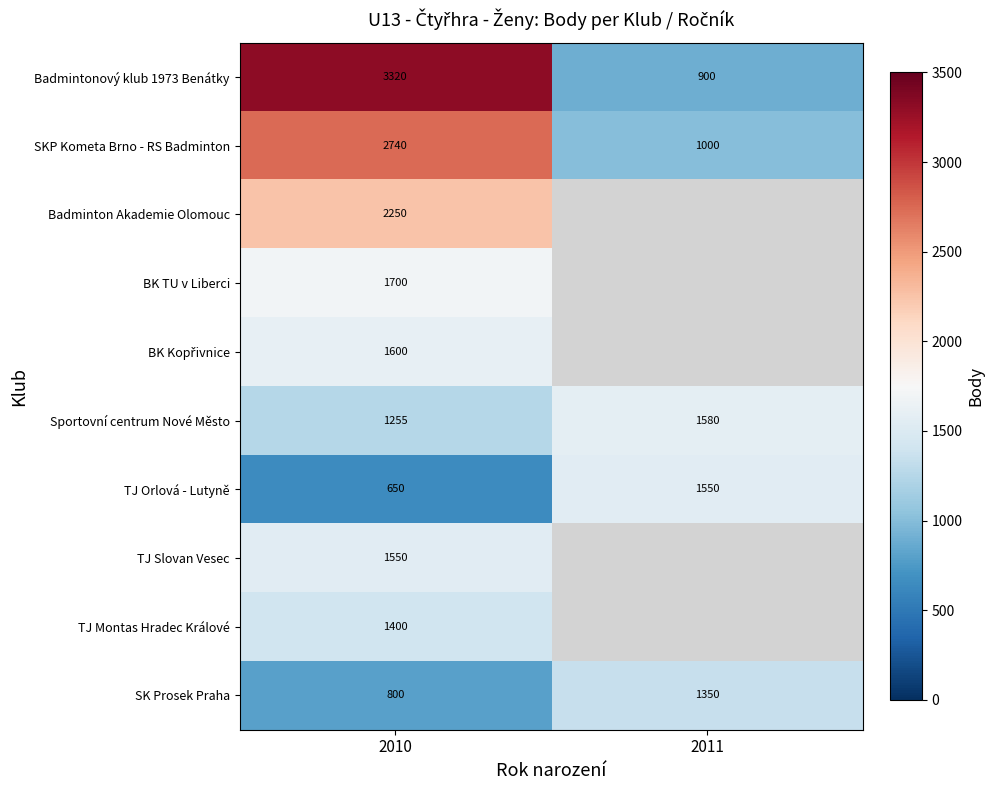

What is the spread (max minus min) of values at 2010?

2670